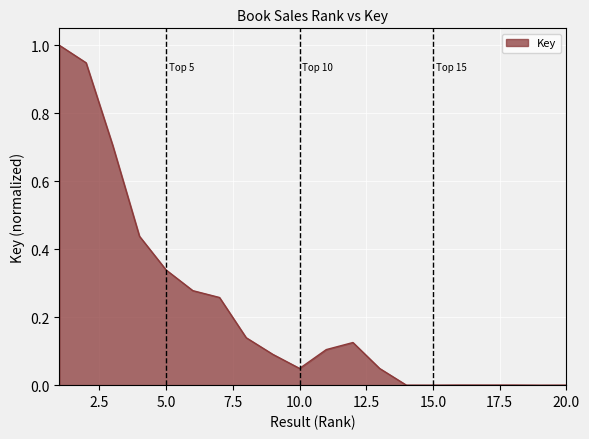

What is the greatest value displayed?

1.0